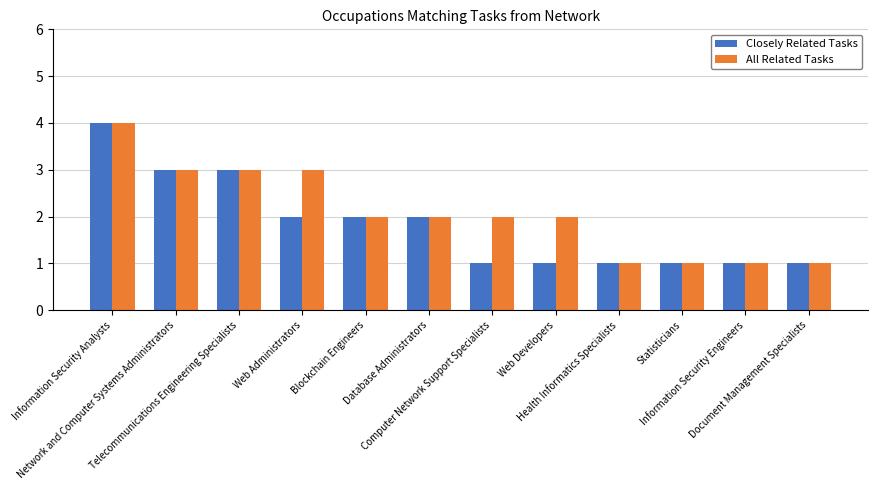

At which category is the sum across all series the highest?

Information Security Analysts